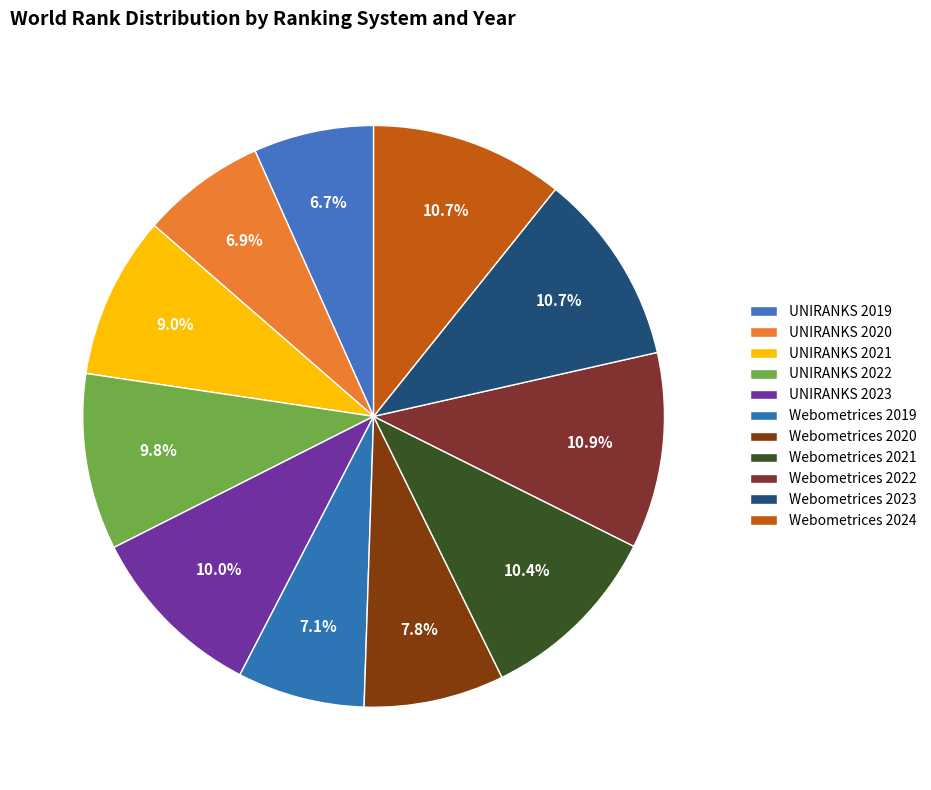

Does UNIRANKS 2023 account for over 50% of the chart?

No